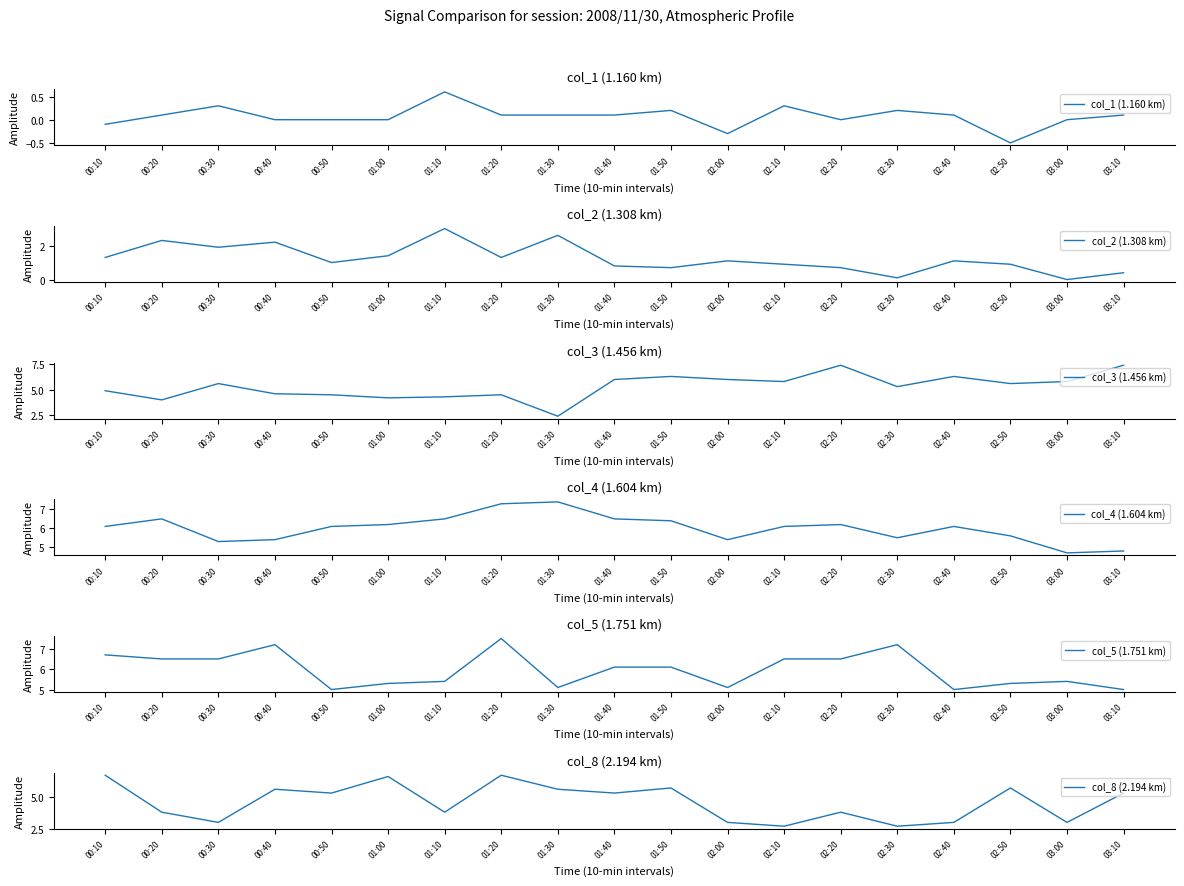

Reading left to right, list all the values displayed in this chart.

col_1 (1.160 km): -0.1	0.1	0.3	0.0	0.0	0.0	0.6	0.1	0.1	0.1	0.2	-0.3	0.3	-0.0	0.2	0.1	-0.5	-0.0	0.1
col_2 (1.308 km): 1.3	2.3	1.9	2.2	1.0	1.4	3.0	1.3	2.6	0.8	0.7	1.1	0.9	0.7	0.1	1.1	0.9	0.0	0.4
col_3 (1.456 km): 4.9	4.0	5.6	4.6	4.5	4.2	4.3	4.5	2.4	6.0	6.3	6.0	5.8	7.4	5.3	6.3	5.6	5.8	7.4
col_4 (1.604 km): 6.1	6.5	5.3	5.4	6.1	6.2	6.5	7.3	7.4	6.5	6.4	5.4	6.1	6.2	5.5	6.1	5.6	4.7	4.8
col_5 (1.751 km): 6.7	6.5	6.5	7.2	5.0	5.3	5.4	7.5	5.1	6.1	6.1	5.1	6.5	6.5	7.2	5.0	5.3	5.4	5.0
col_8 (2.194 km): 6.7	3.8	3.0	5.6	5.3	6.6	3.8	6.7	5.6	5.3	5.7	3.0	2.7	3.8	2.7	3.0	5.7	3.0	5.3